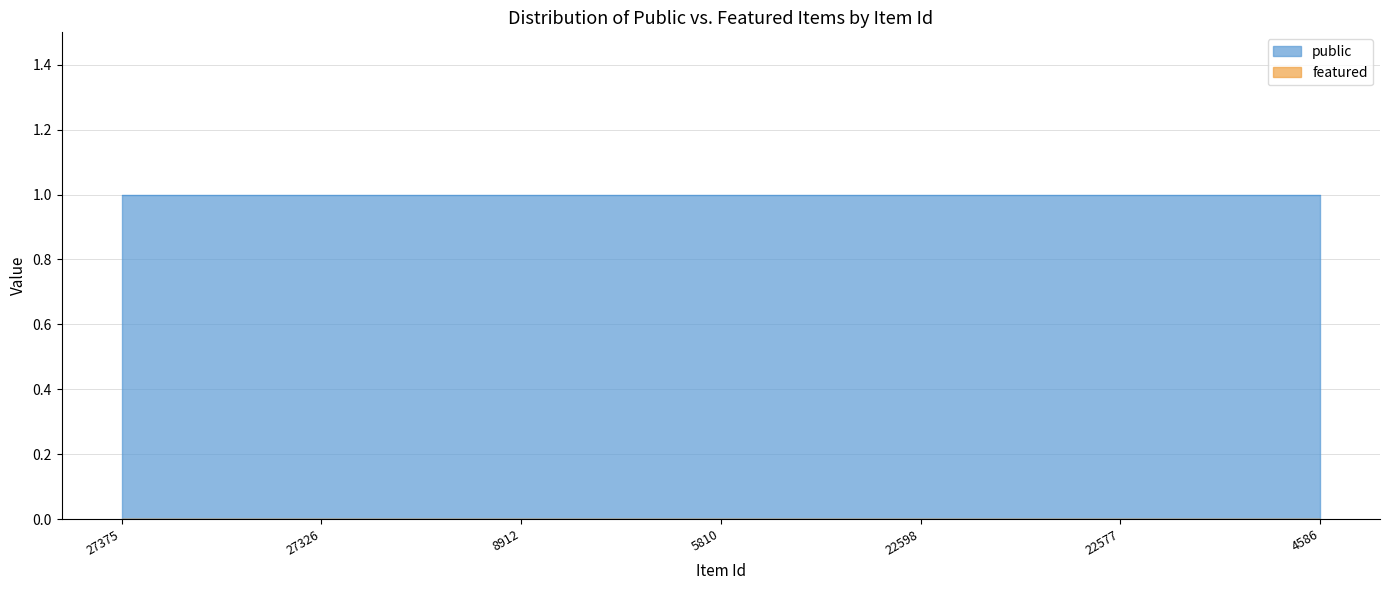

List the series in order of their peak value, lowest first.

featured, public